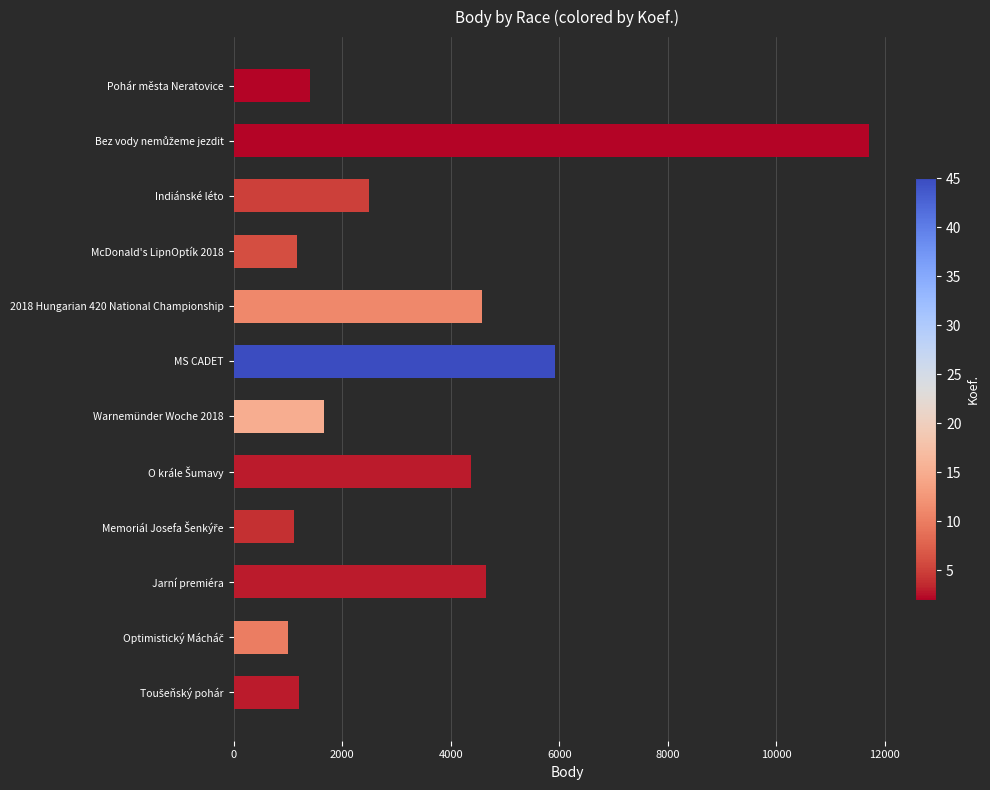

What is the change in value from McDonald's LipnOptík 2018 to 2018 Hungarian 420 National Championship?

+3406